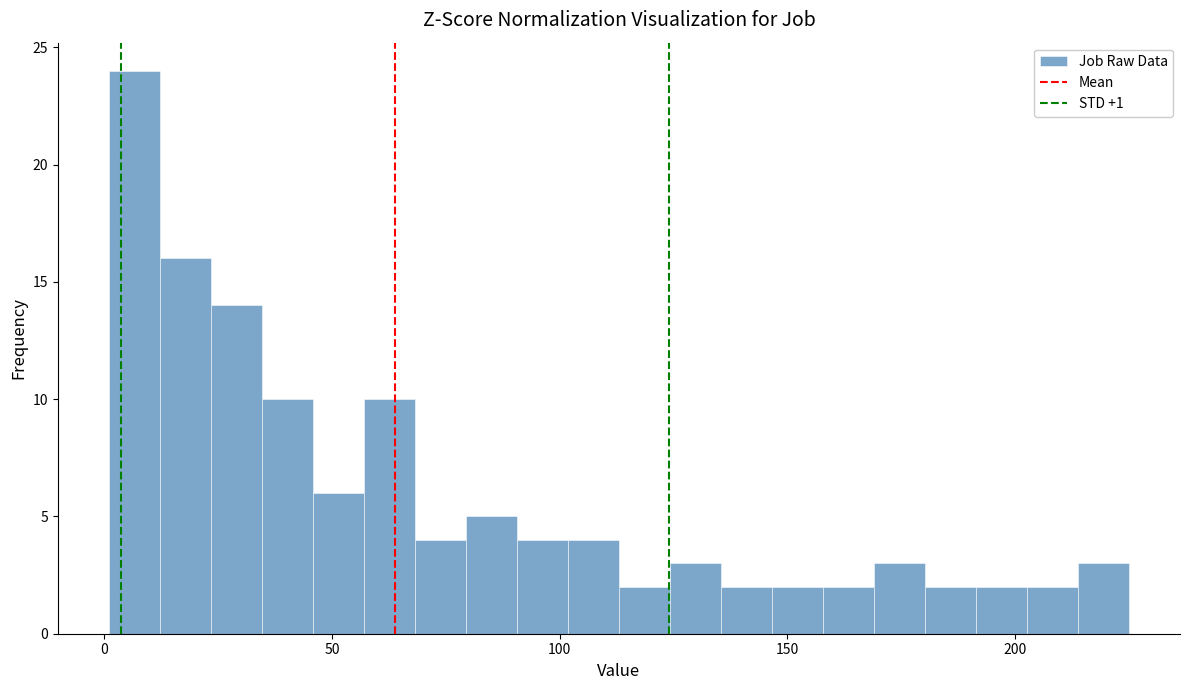

Around what value on the x-axis is the tallest bar? Give the approximate position of its centre, as read against the axis.

5